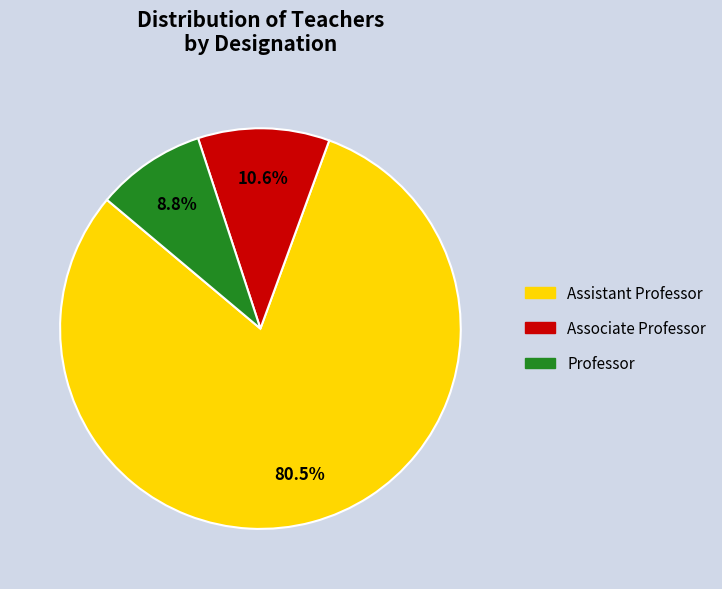

What is the majority slice?

Assistant Professor